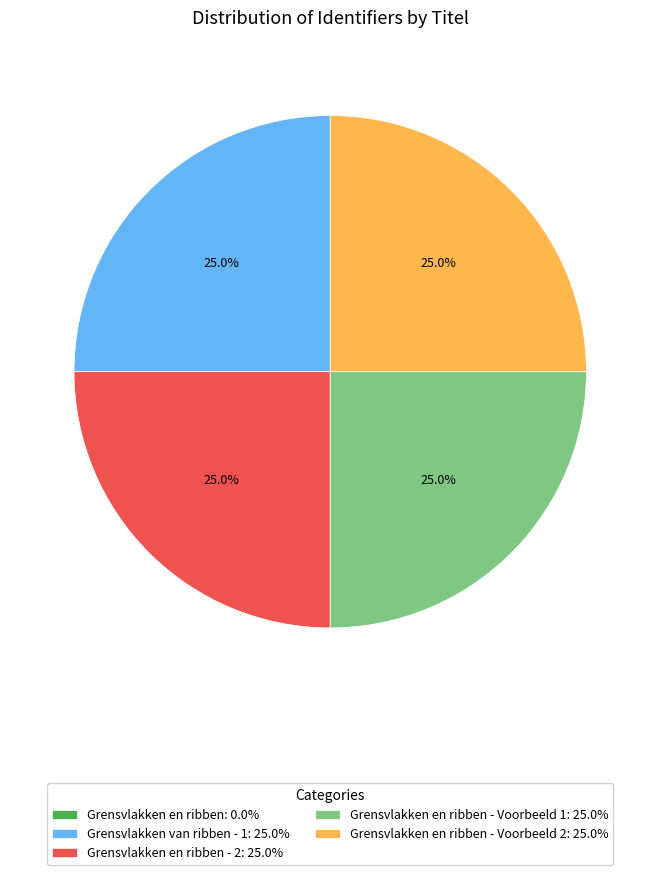

To the nearest percent, what is the difference between the largest and smallest slice percentages?

25%